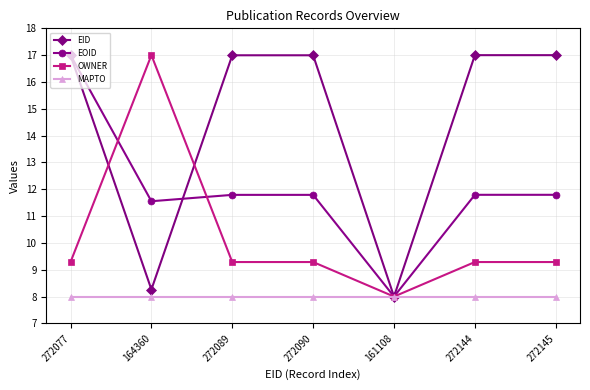

List the series in order of their overall mean, highest first.

EID, EOID, OWNER, MAPTO